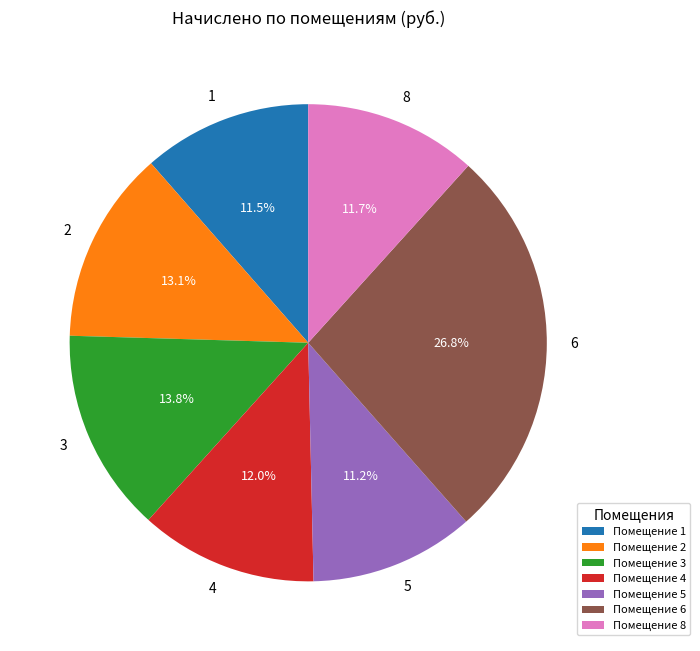

To the nearest percent, what portion does 4 represent?

12%